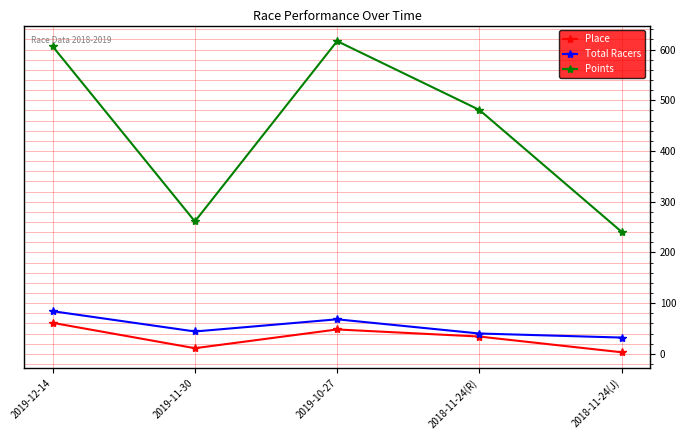

What is the highest value of the Place series?

61.0